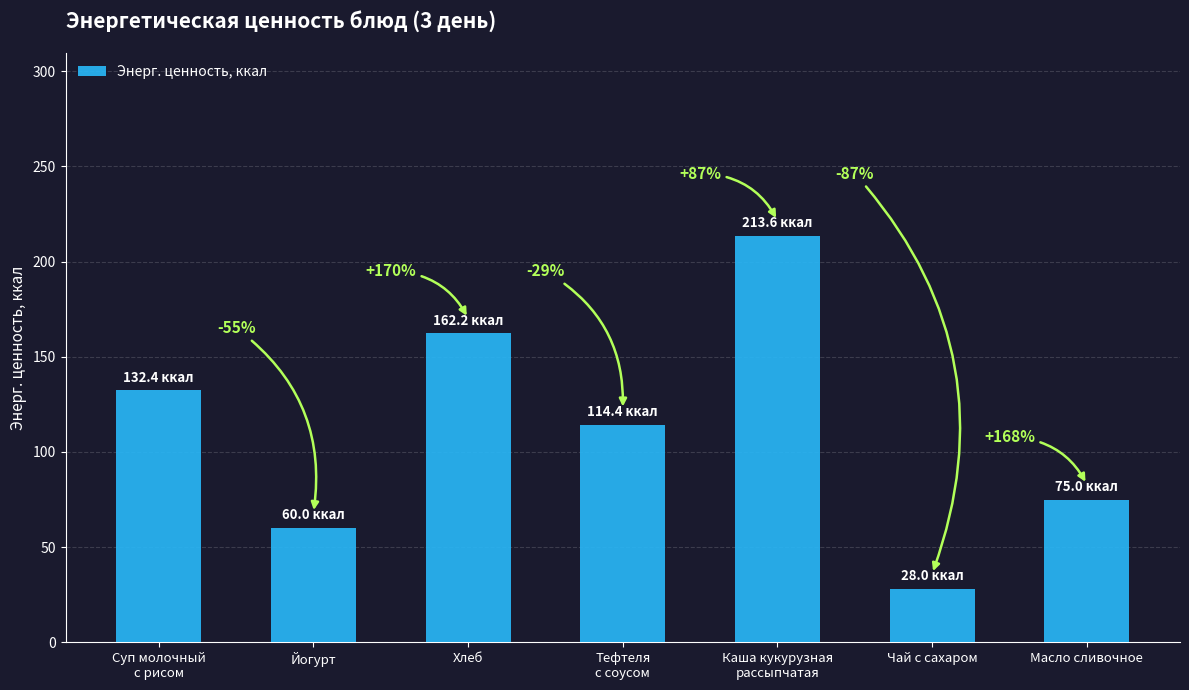

Approximately how many times larger is the value at Йогурт compared to Чай с сахаром?

2.1